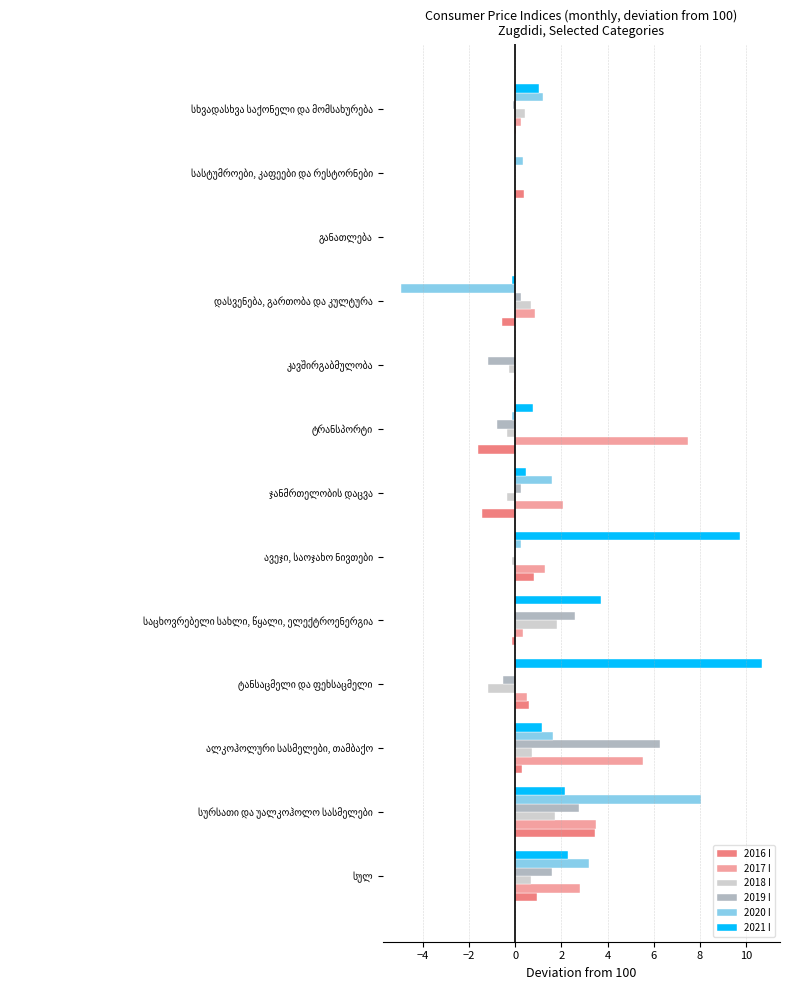

What is the sum of all 2017 I values?

24.6